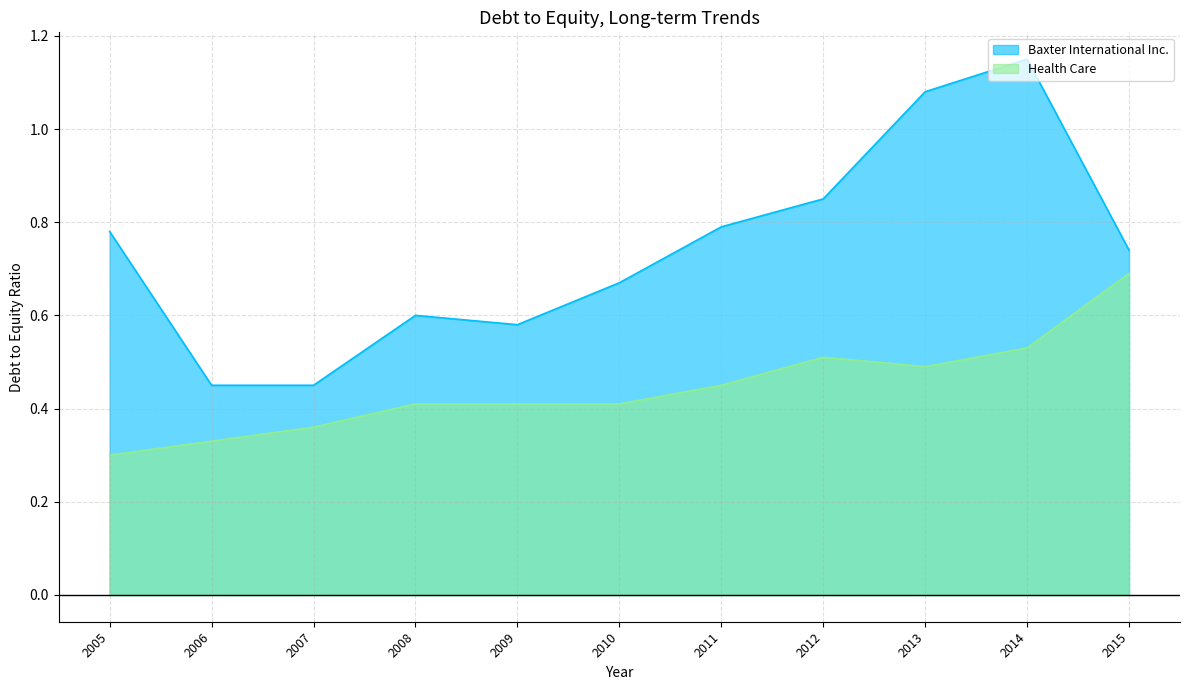

What is the spread (max minus min) of values at 2015?

0.1